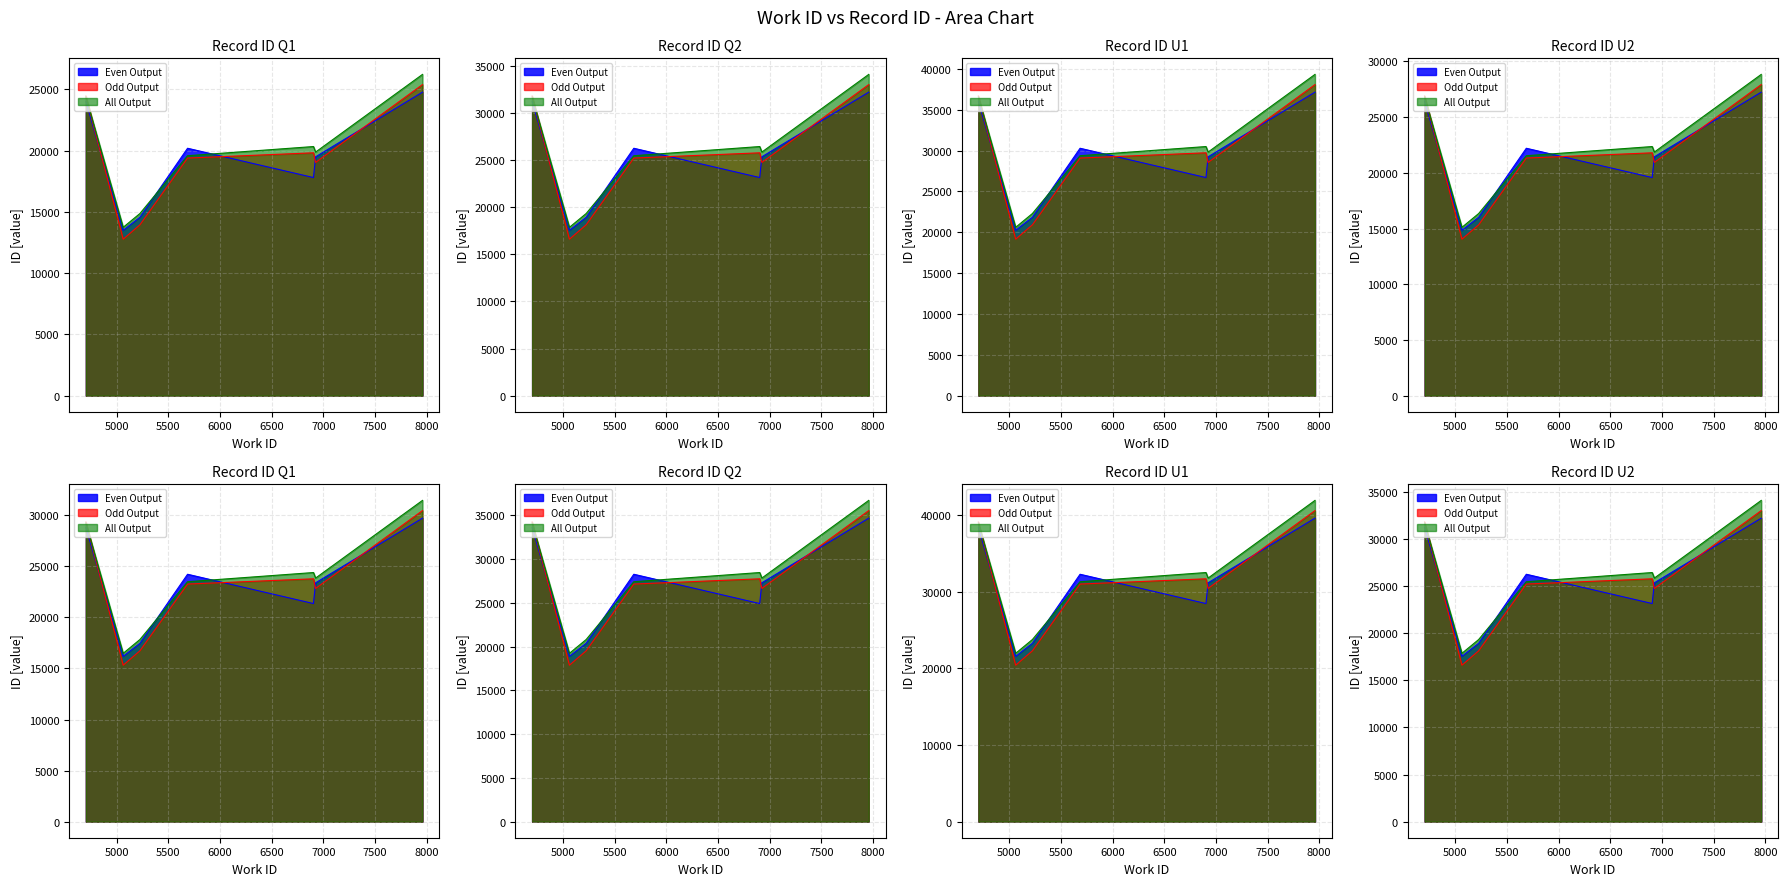

What is the difference between the work_id values at 5686 and 5225?

461